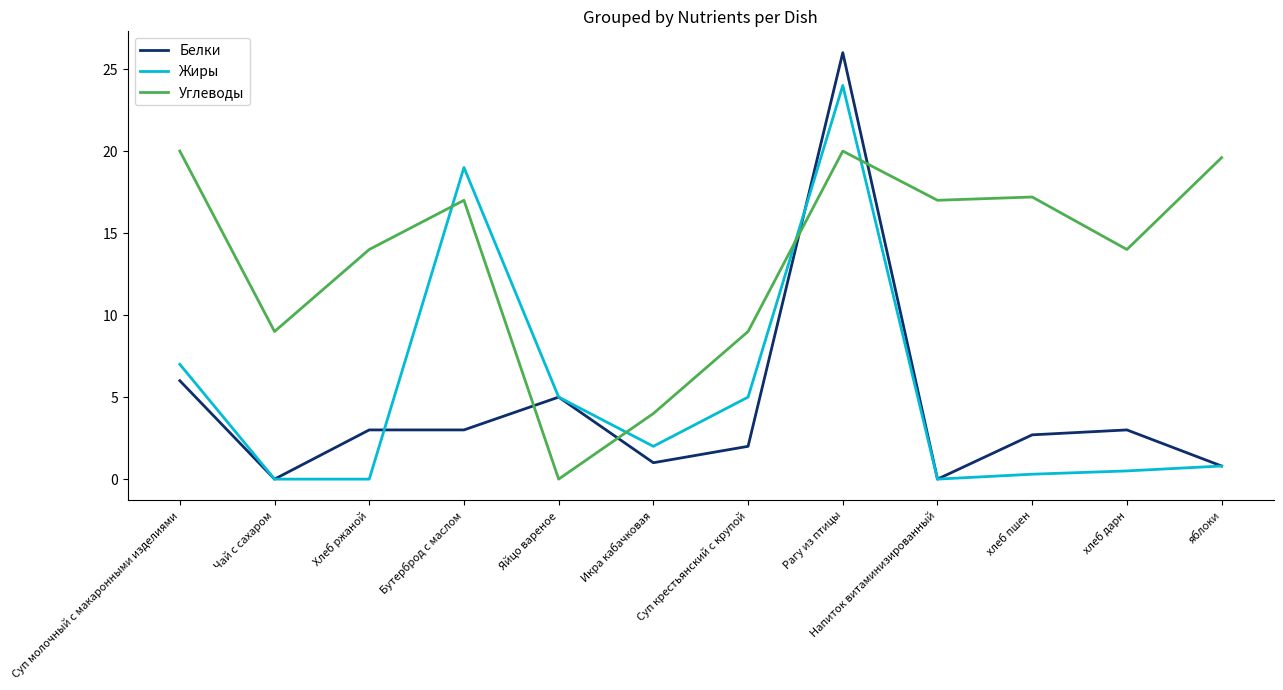

What is the approximate value of Жиры at хлеб дарн?

0.5